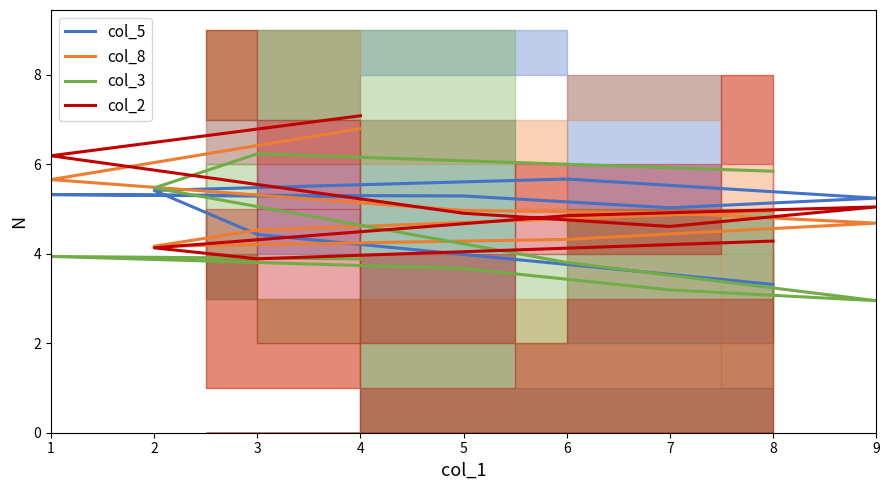

How many categories are shown in the chart?

9